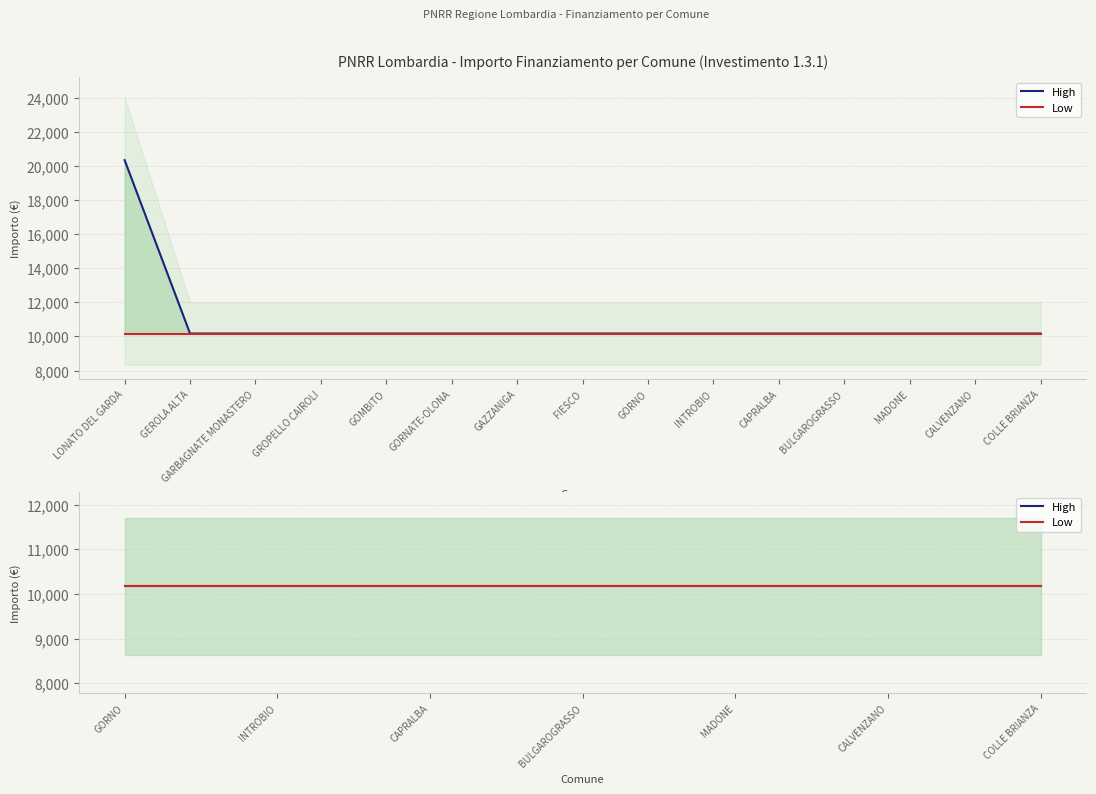

Read the value at FIESCO, to the nearest 50.

10150